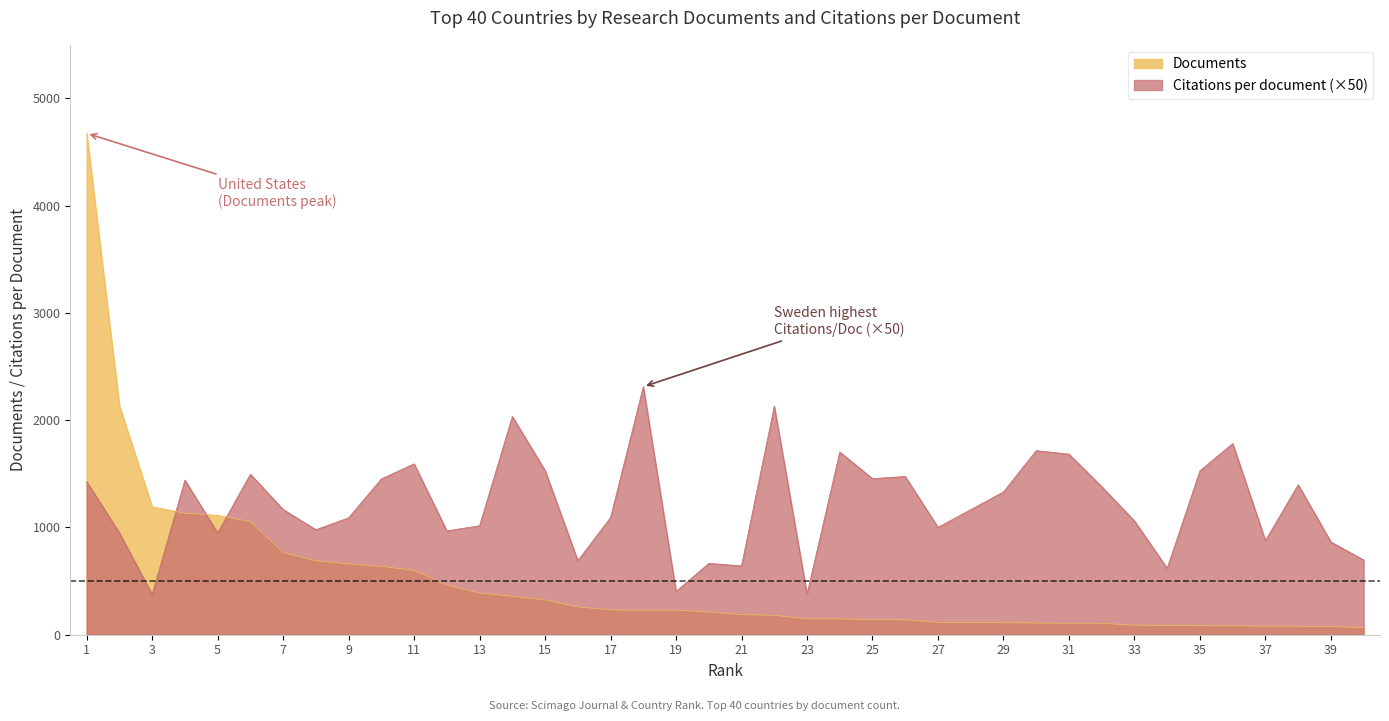

What is the difference between the Documents values at 29 and 3?

1080.0